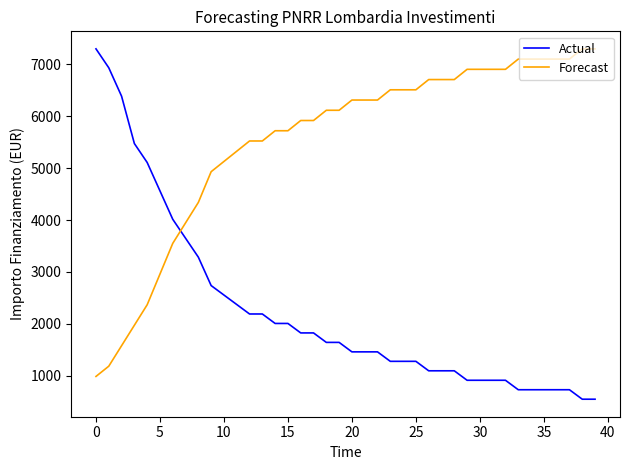

Which series has the largest range (max minus min)?

Actual